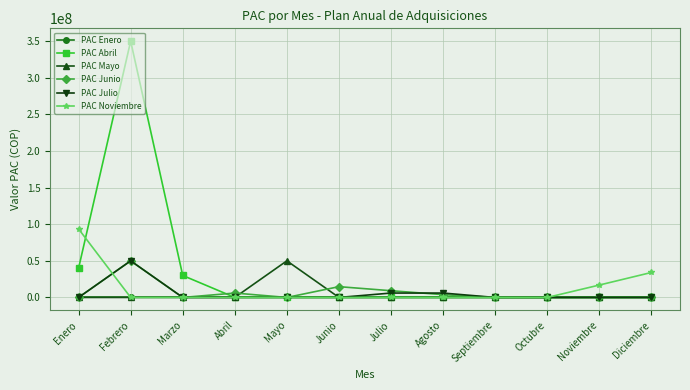

Which series changed the most between Julio and Octubre?

PAC Junio